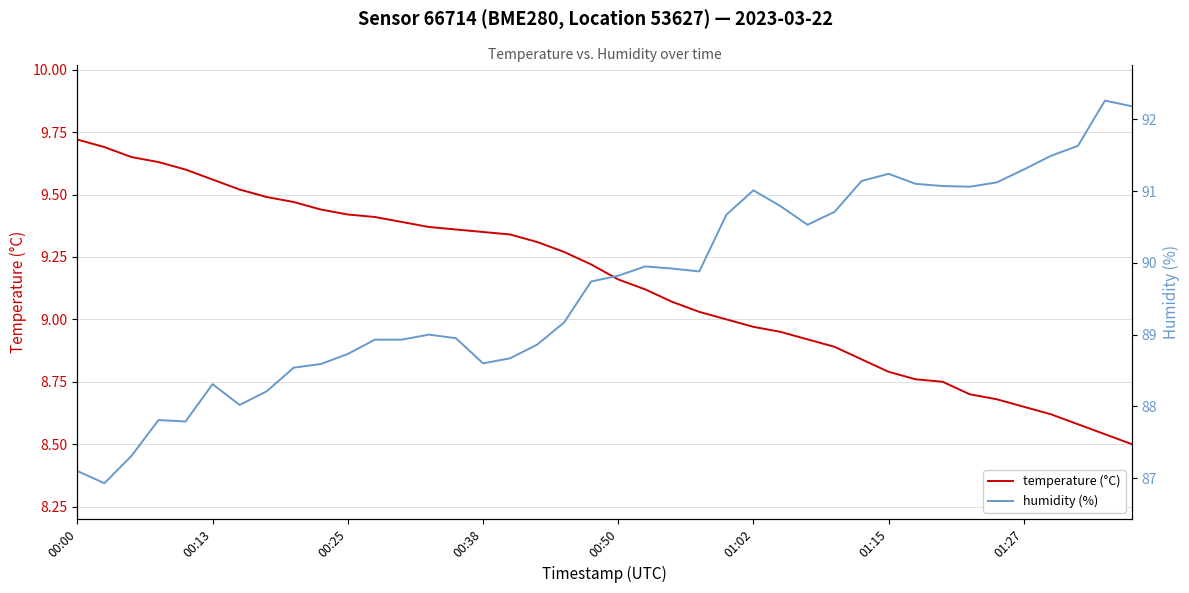

In humidity (%), how many points are lower than both neighbors (excluding endpoints)?

7